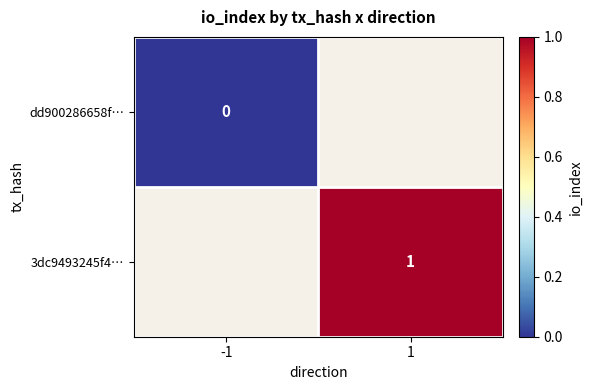

Is it true that 3dc9493245f4… equals 2 at 1?

False